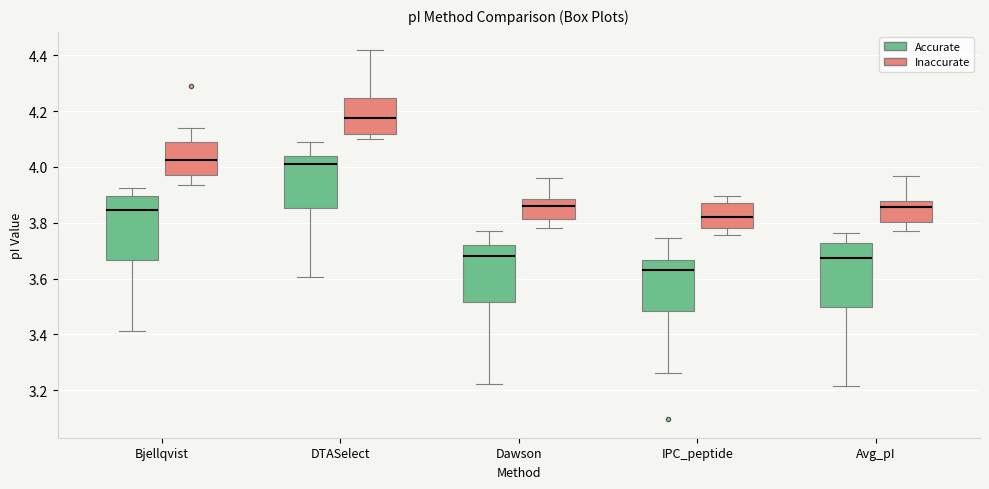

Which box has the lowest median line?

IPC_peptide (Accurate)